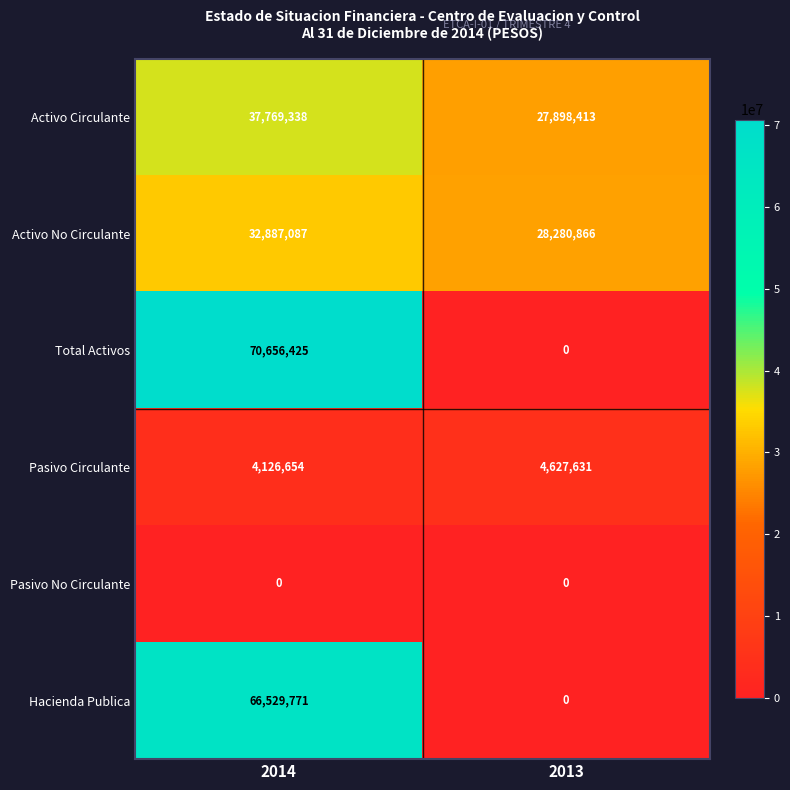

Reading left to right, what are all the values shown in this chart?

Activo Circulante: 37769338	27898413
Activo No Circulante: 32887087	28280866
Total Activos: 70656425	0
Pasivo Circulante: 4126654	4627631
Pasivo No Circulante: 0	0
Hacienda Publica: 66529771	0